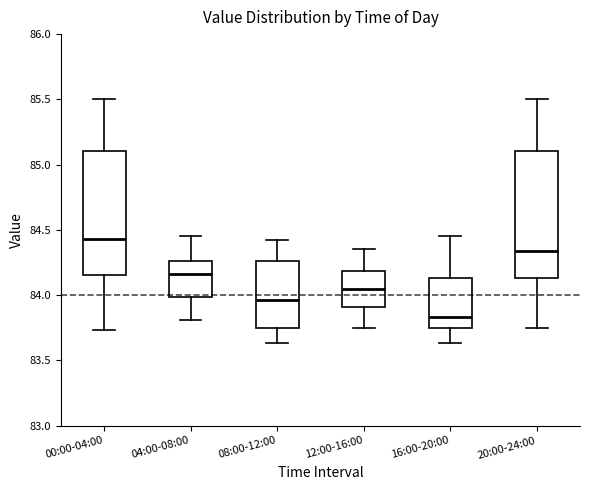

Reading left to right, read every box against the y-axis: the position of its median line, the range the box covers, and the ends of its whiskers. The values are not printed on the chart, so give them approximately, as read against the axis.

00:00-04:00: median 84.45, box 84.15 to 85.10, whiskers 83.75 to 85.50
04:00-08:00: median 84.15, box 84.00 to 84.25, whiskers 83.80 to 84.45
08:00-12:00: median 83.95, box 83.75 to 84.25, whiskers 83.65 to 84.40
12:00-16:00: median 84.05, box 83.90 to 84.20, whiskers 83.75 to 84.35
16:00-20:00: median 83.85, box 83.75 to 84.15, whiskers 83.65 to 84.45
20:00-24:00: median 84.35, box 84.15 to 85.10, whiskers 83.75 to 85.50